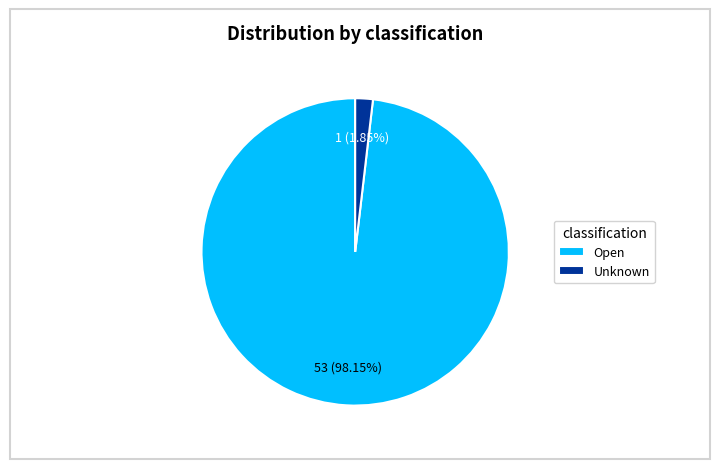

Combined, what portion of the pie is Unknown and Open?

100.0%